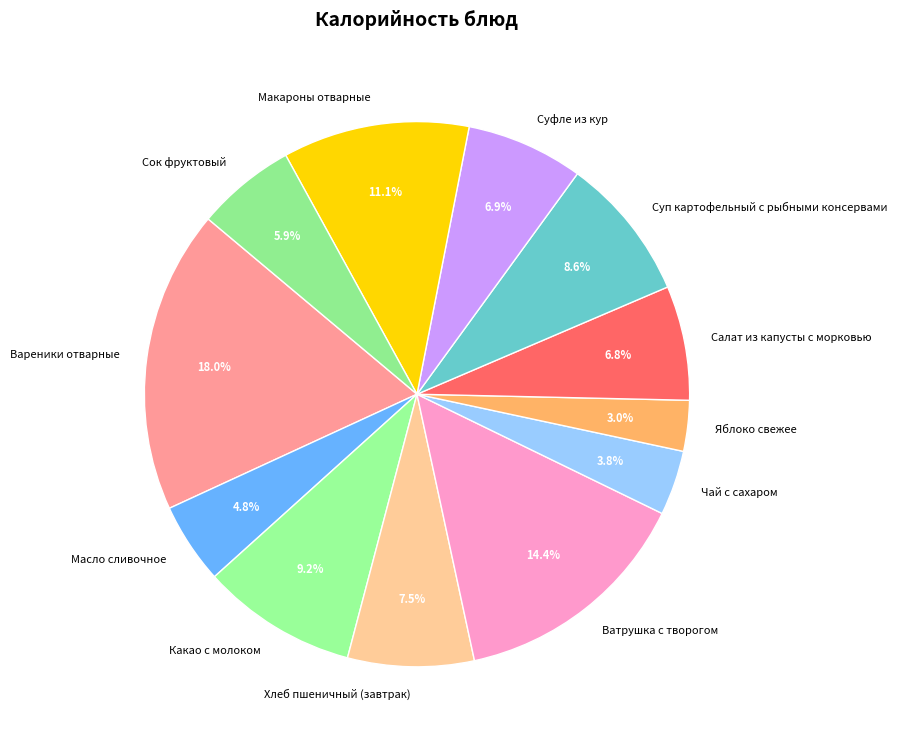

Does Суп картофельный с рыбными консервами account for over 50% of the chart?

No